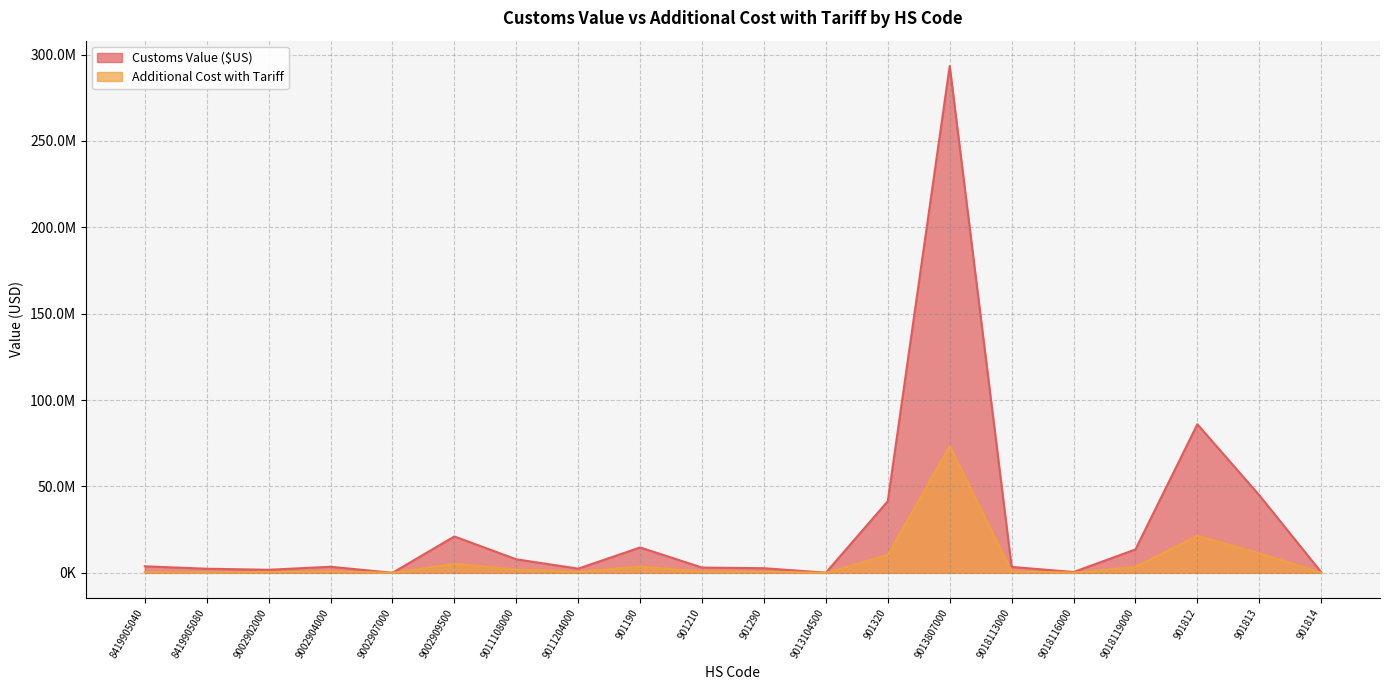

True or false: Additional Cost with Tariff and Customs Value ($US) intersect in this chart.

False